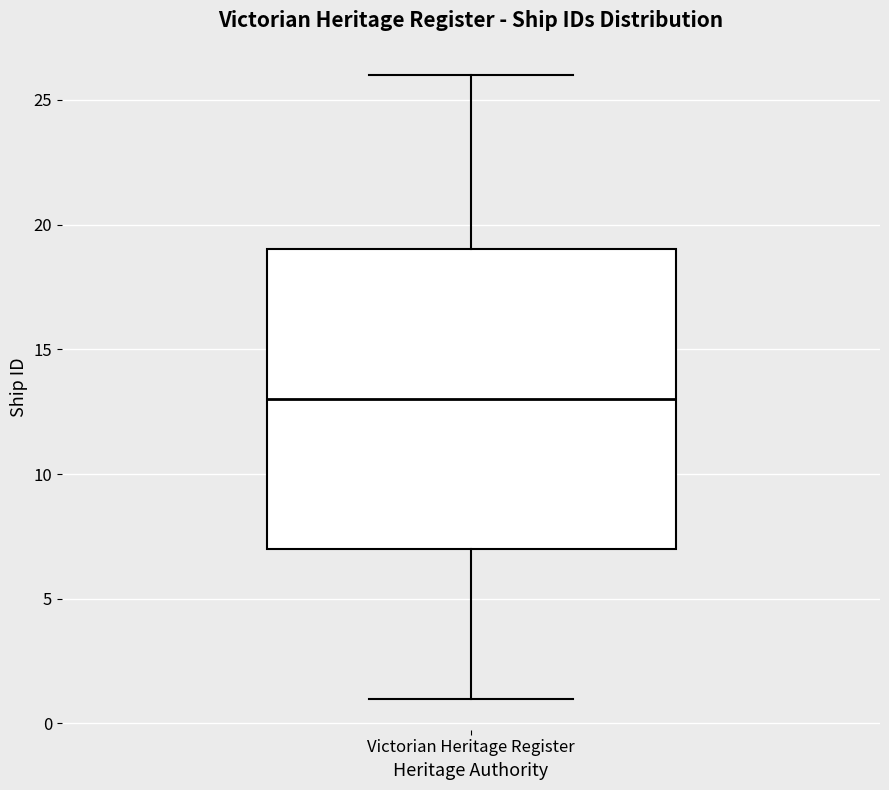

Where does the upper whisker of the box for Victorian Heritage Register end on the y-axis? The values are not printed on the chart, so give them approximately, as read against the axis.

26